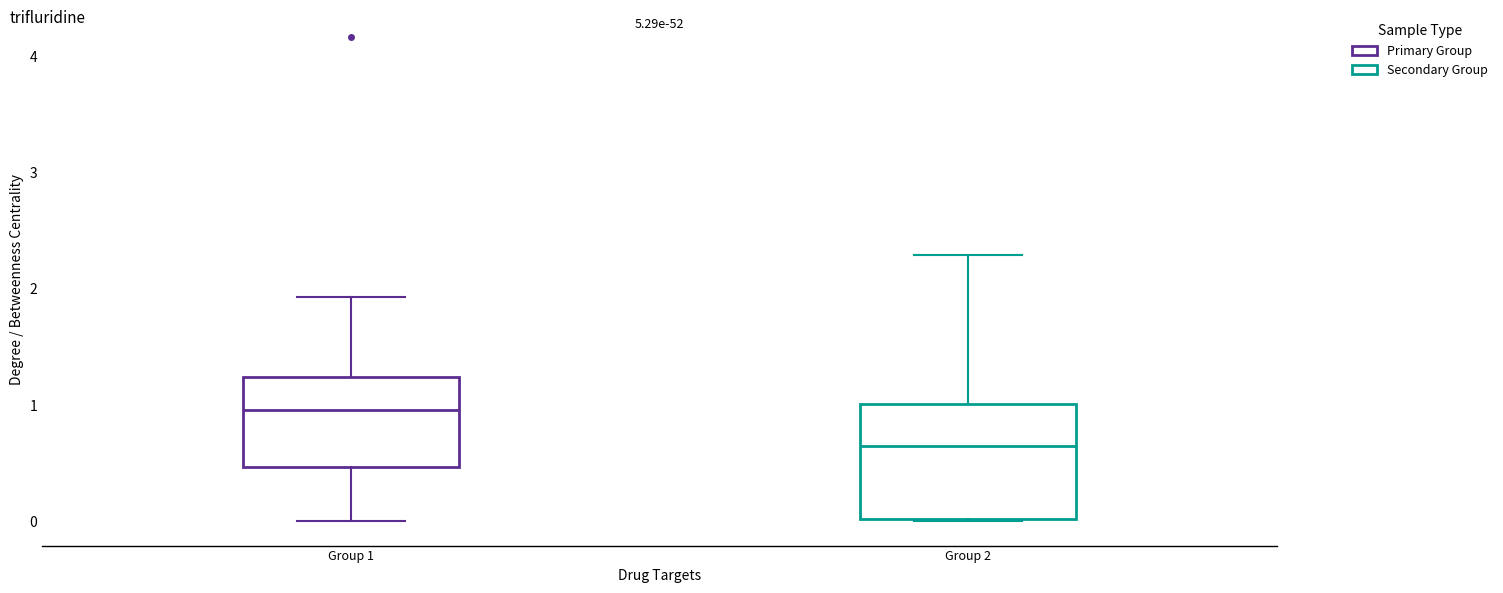

Which box has the lowest median line?

Group 2